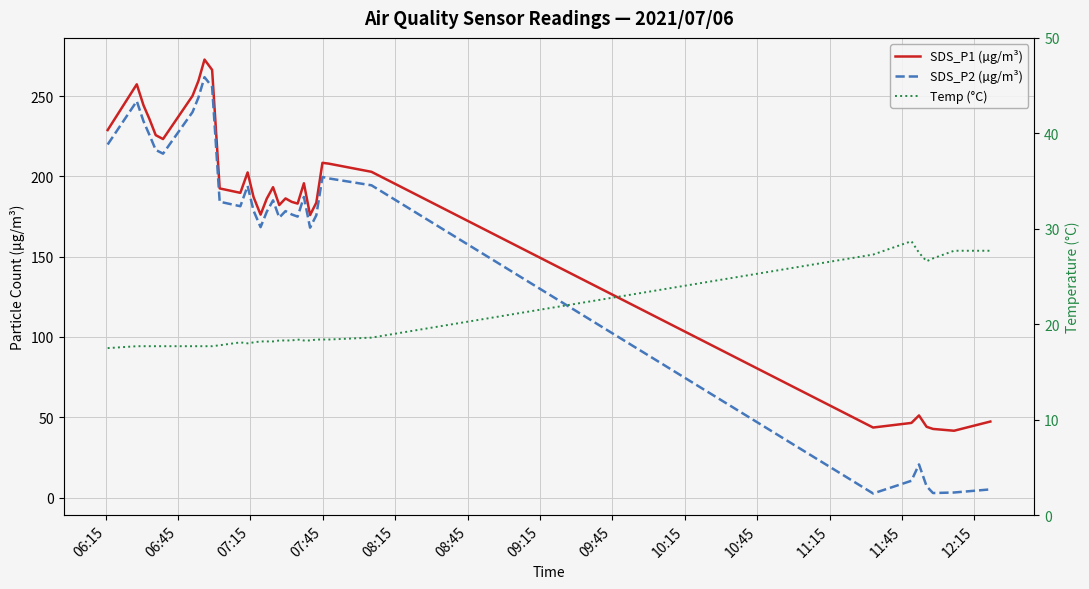

What is the difference between the second highest and second lowest values in the SDS_P2 (µg/m³) series?

253.0